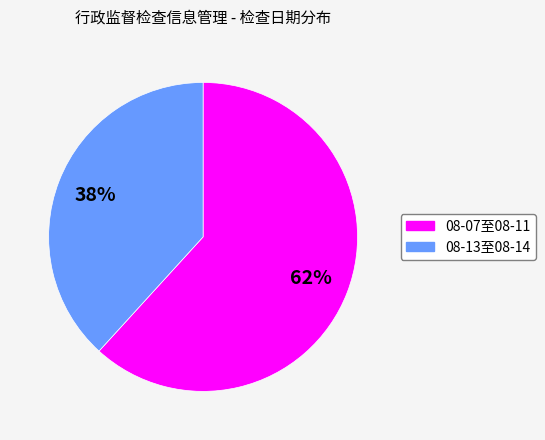

Does any single category account for the majority?

Yes